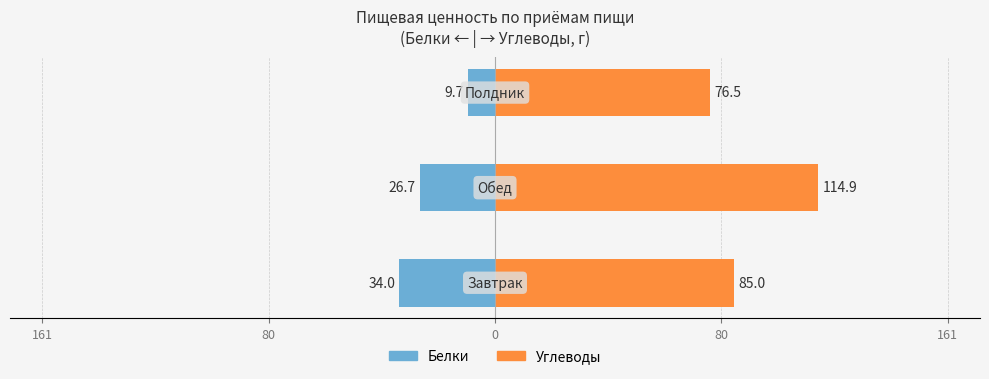

Is it true that Углеводы equals 114.9 at 80?

True